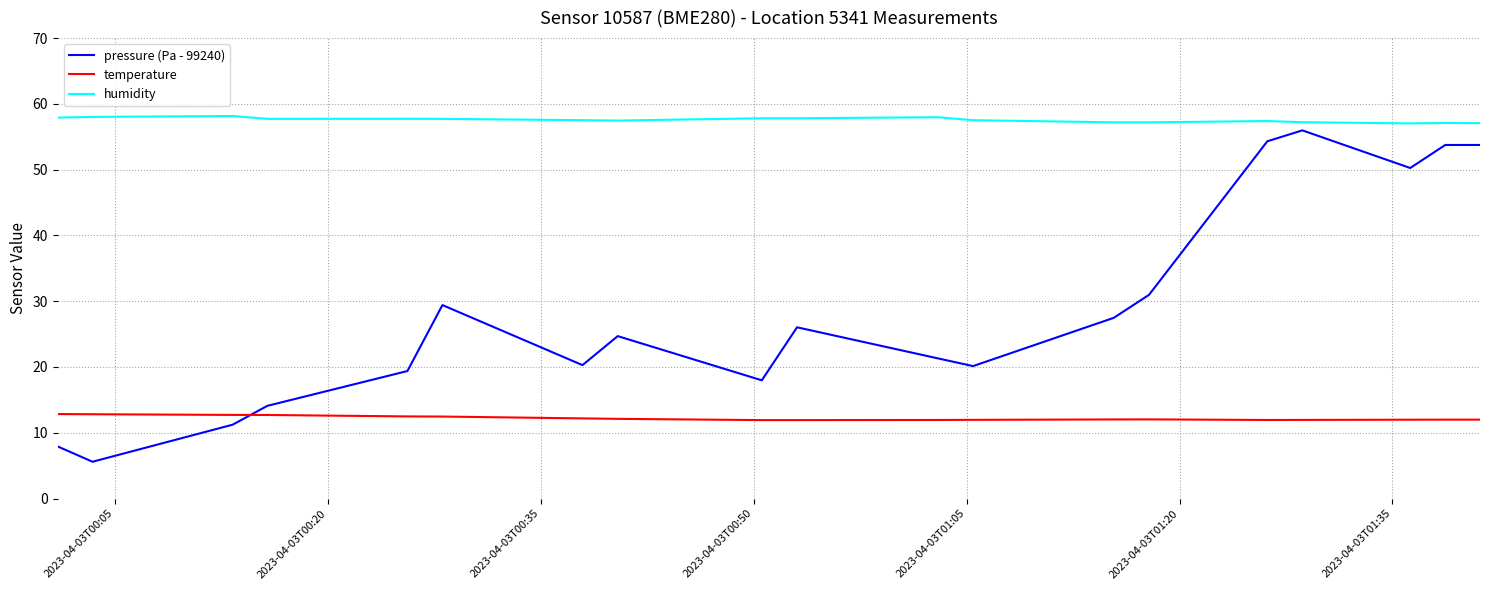

In pressure (Pa - 99240), how many points are lower than both neighbors (excluding endpoints)?

5